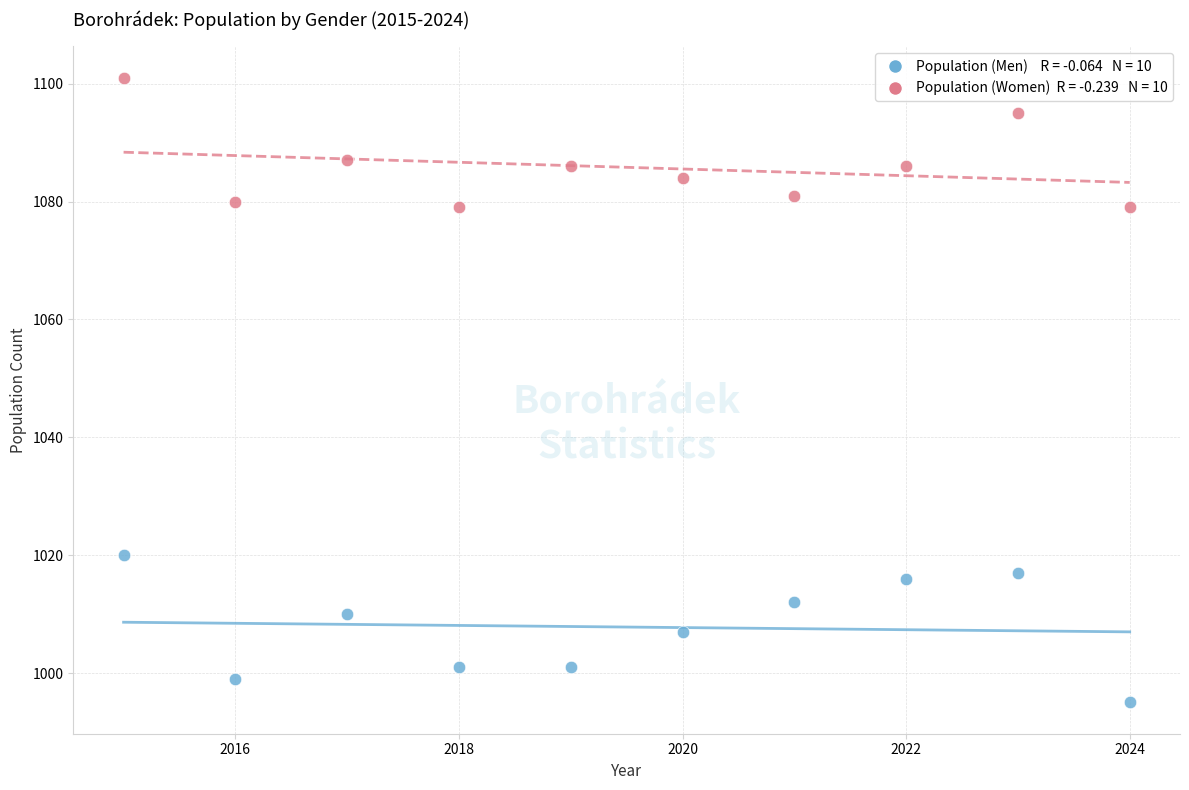

Across all data points, what is the range of Y values (max minus min)?

106